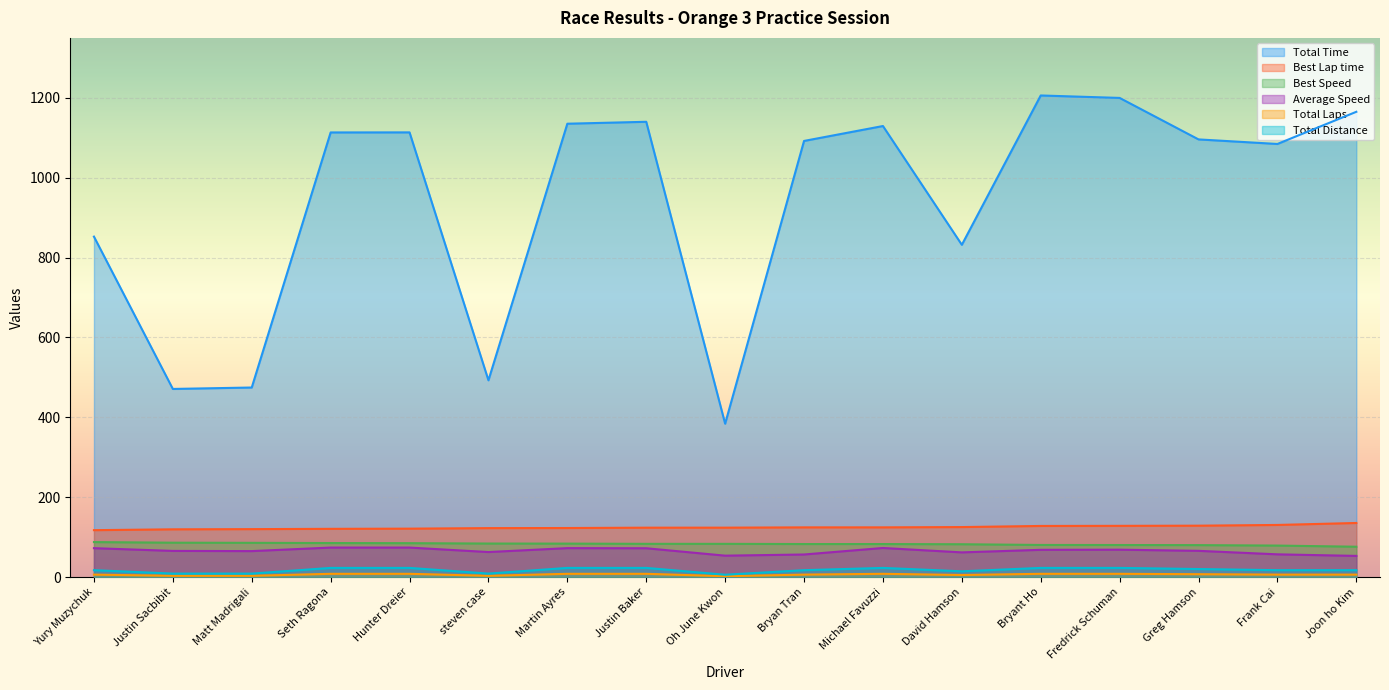

Between Justin Baker and Oh June Kwon, which series saw the biggest shift?

Total Time